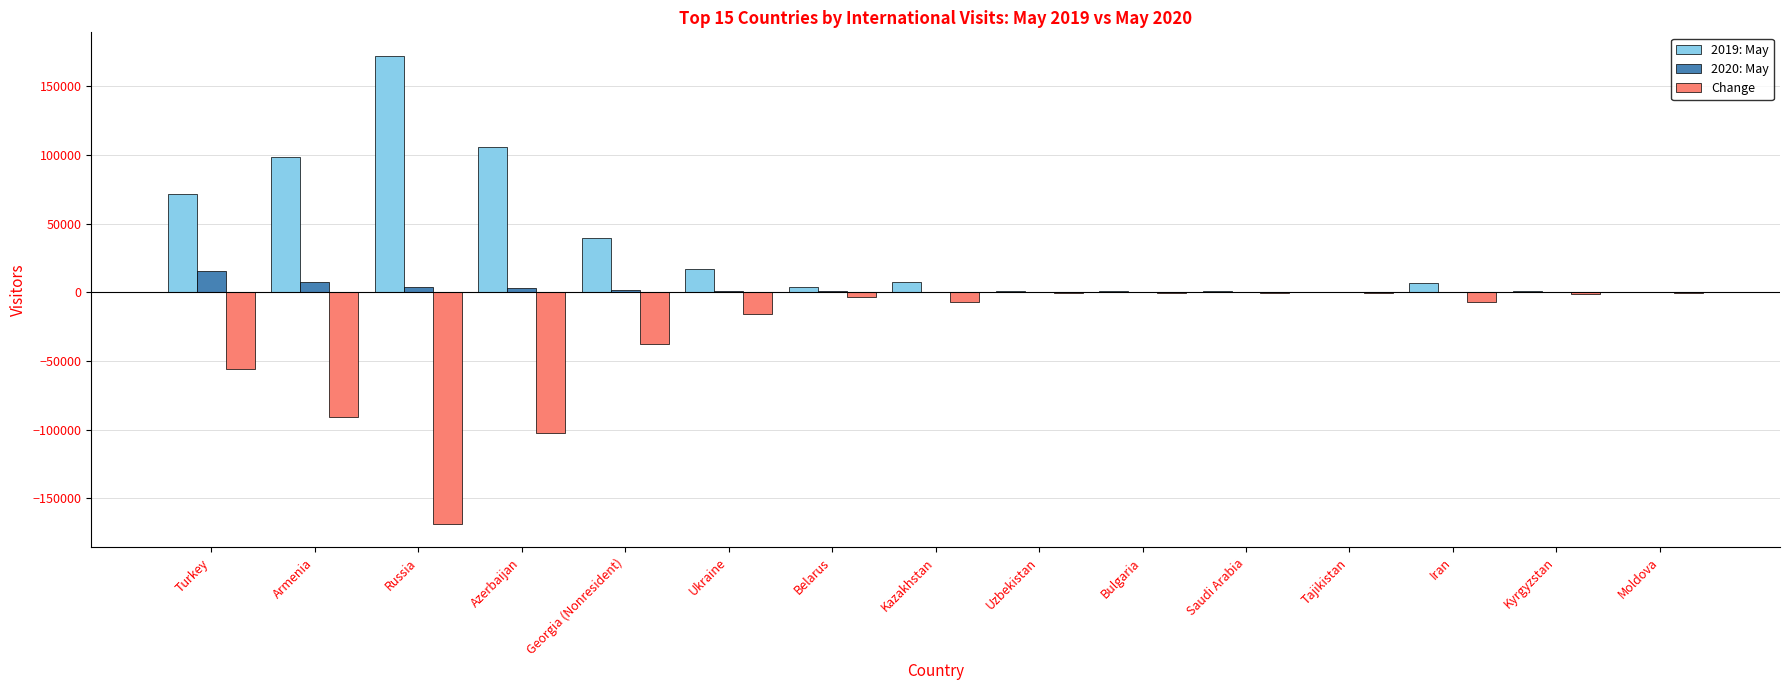

What is the average value of the 2020: May series?

2383